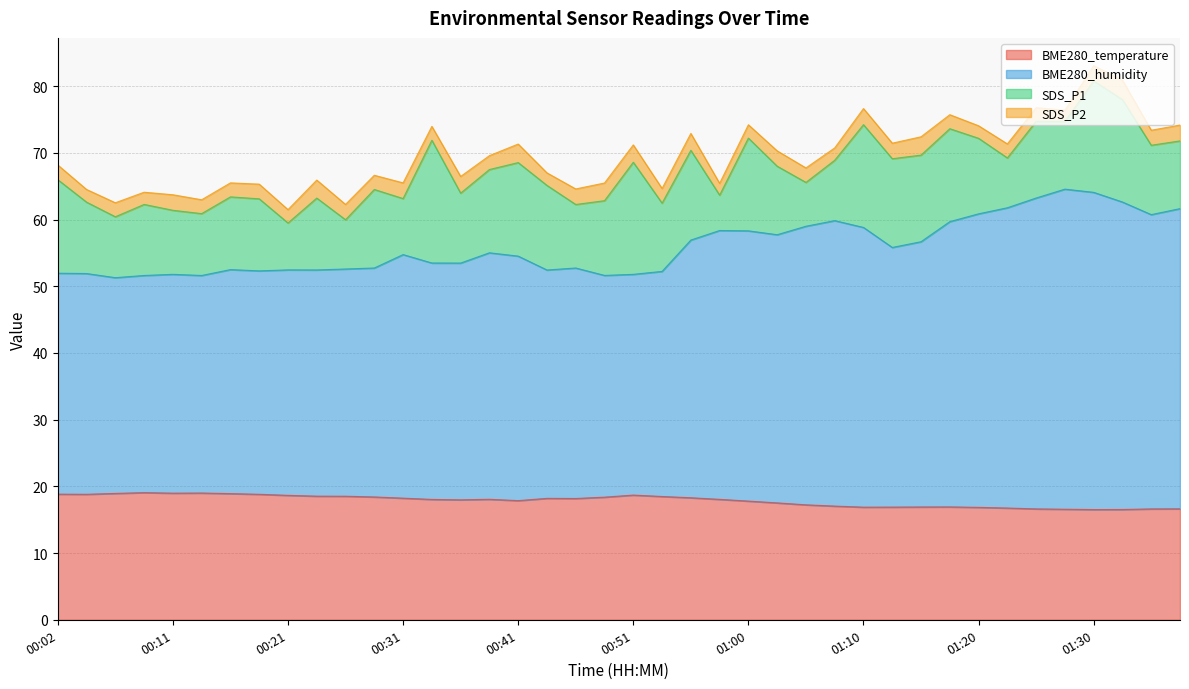

True or false: BME280_humidity and BME280_temperature cross at least once.

False